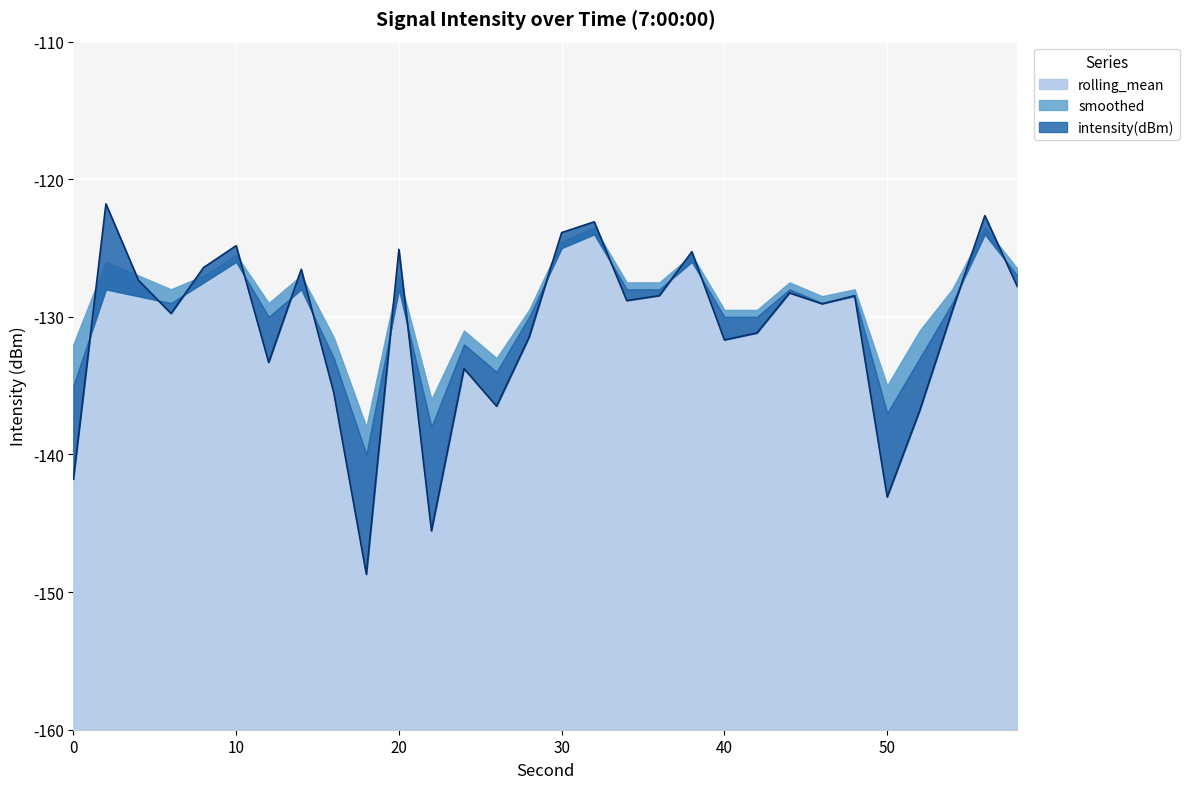

What are all the series names shown in the legend?

intensity(dBm), smoothed, rolling_mean